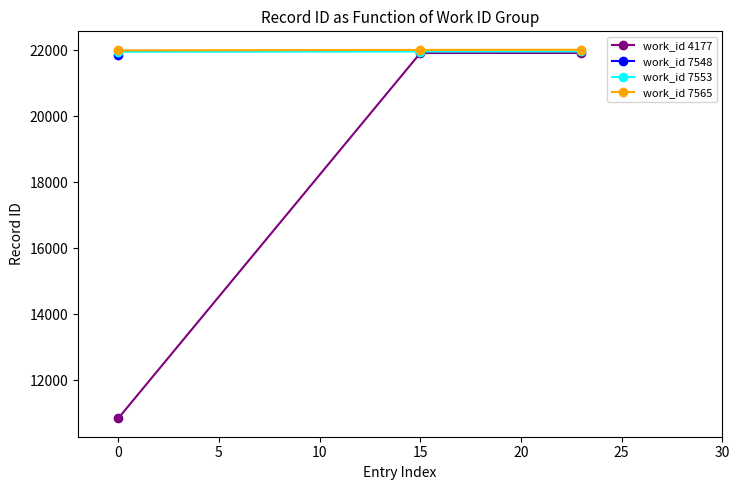

True or false: work_id 7565 has a value of 22002 at 0.

True